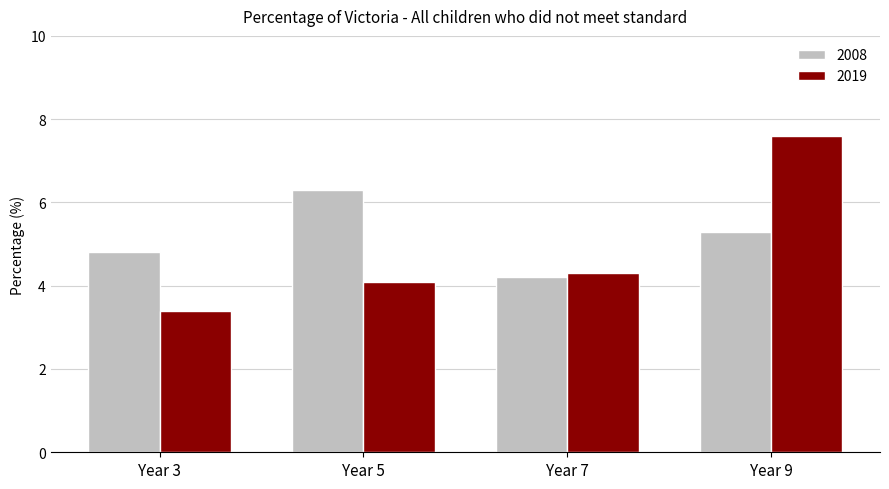

What is the smallest value displayed?

3.4